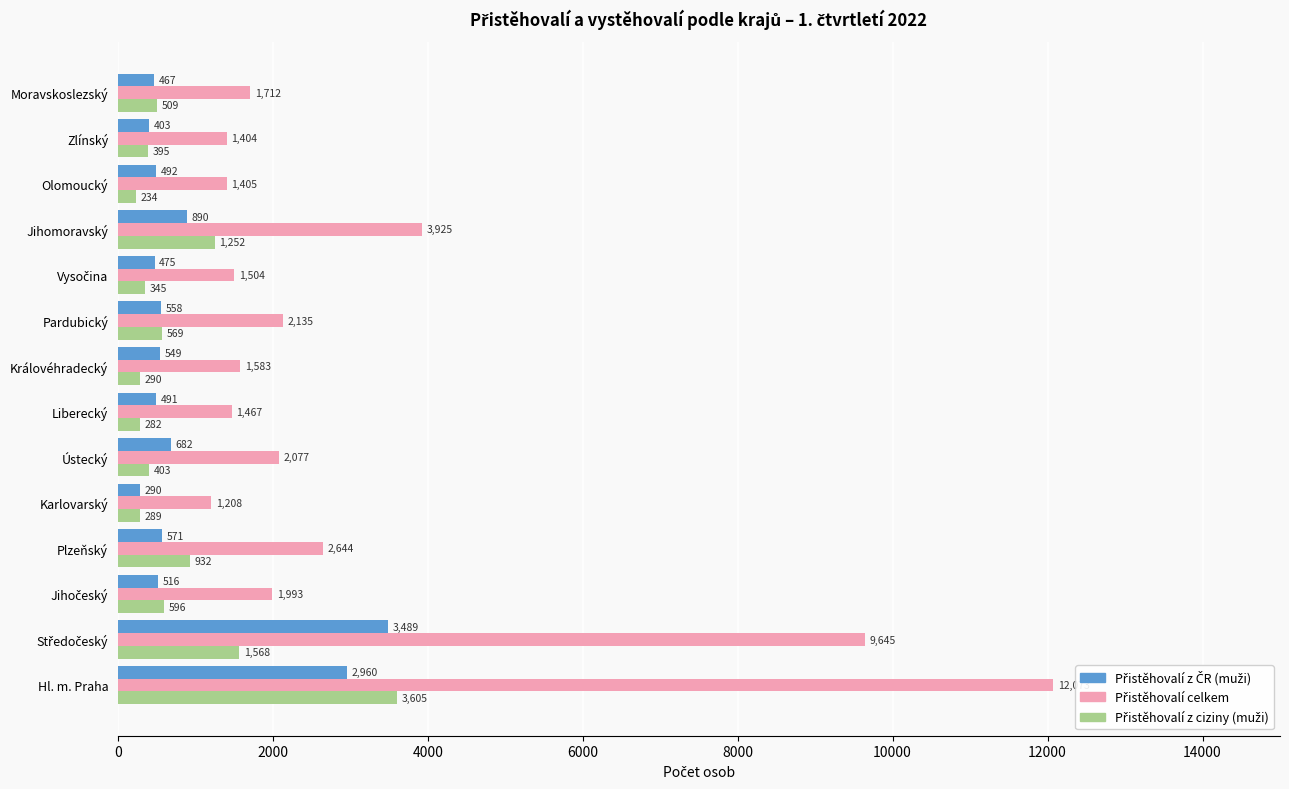

Which category has the highest value across all series?

Hl. m. Praha